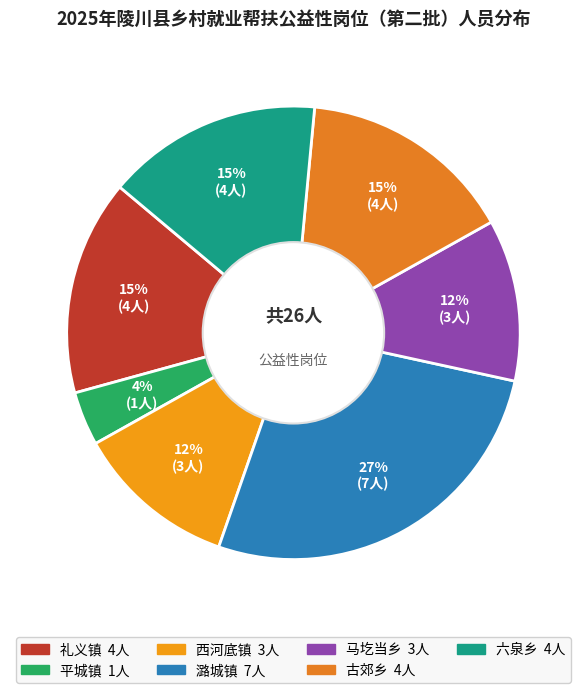

True or false: 潞城镇 accounts for 27% of the total.

True